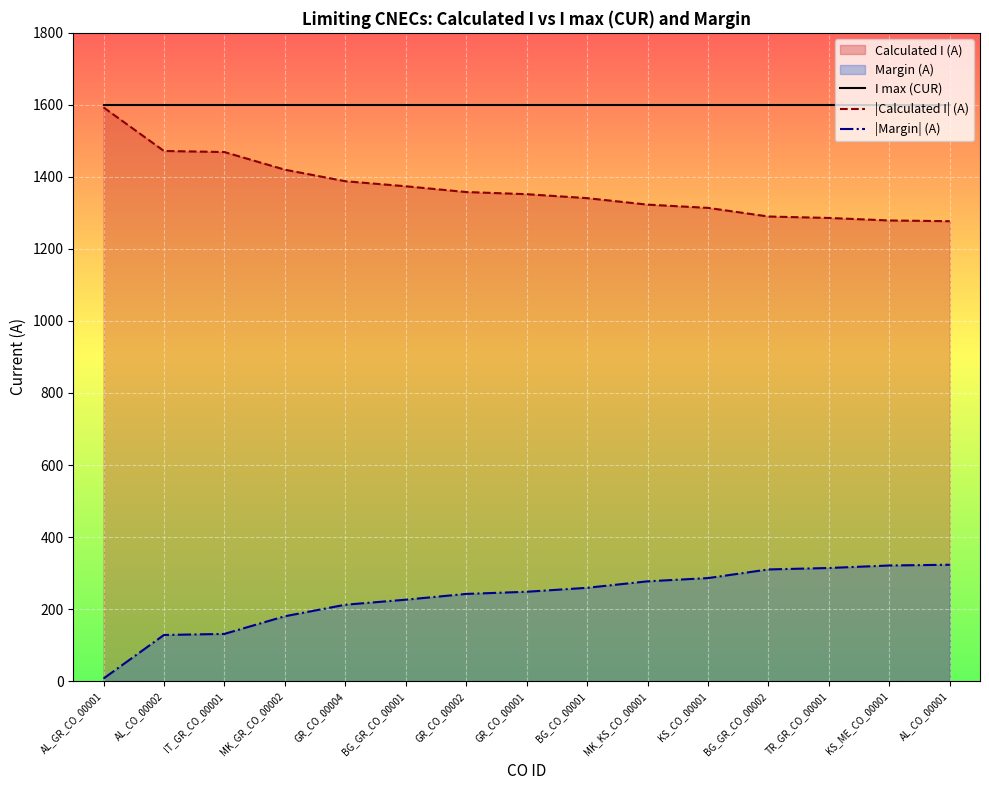

What is the difference between the second highest and minimum values in the |Margin| (A) series?

314